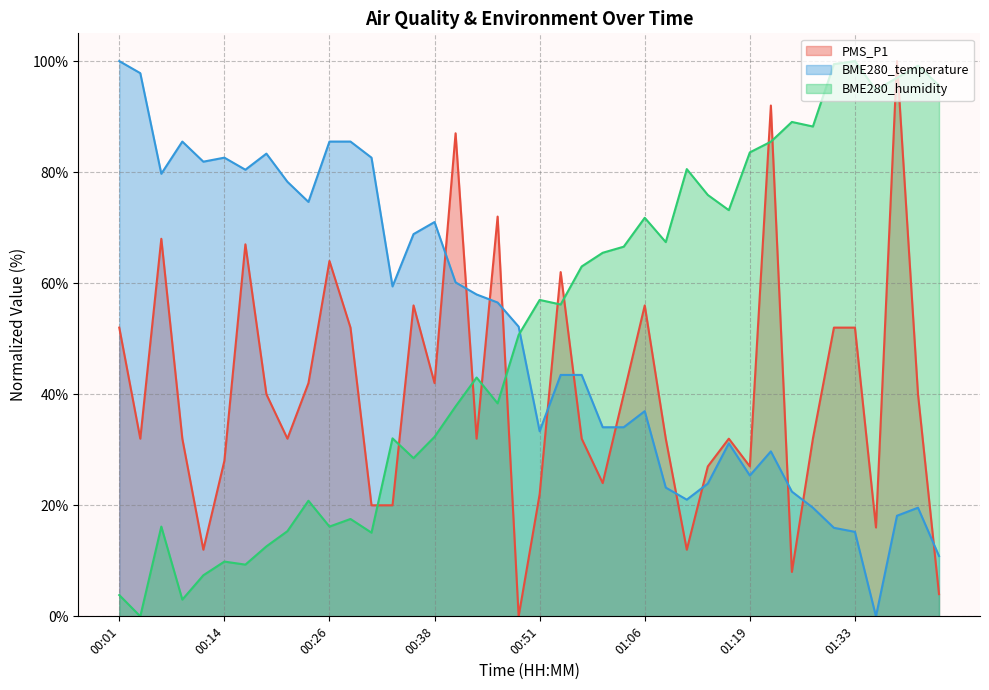

Between 00:16 and 01:38, which series saw the biggest shift?

BME280_humidity